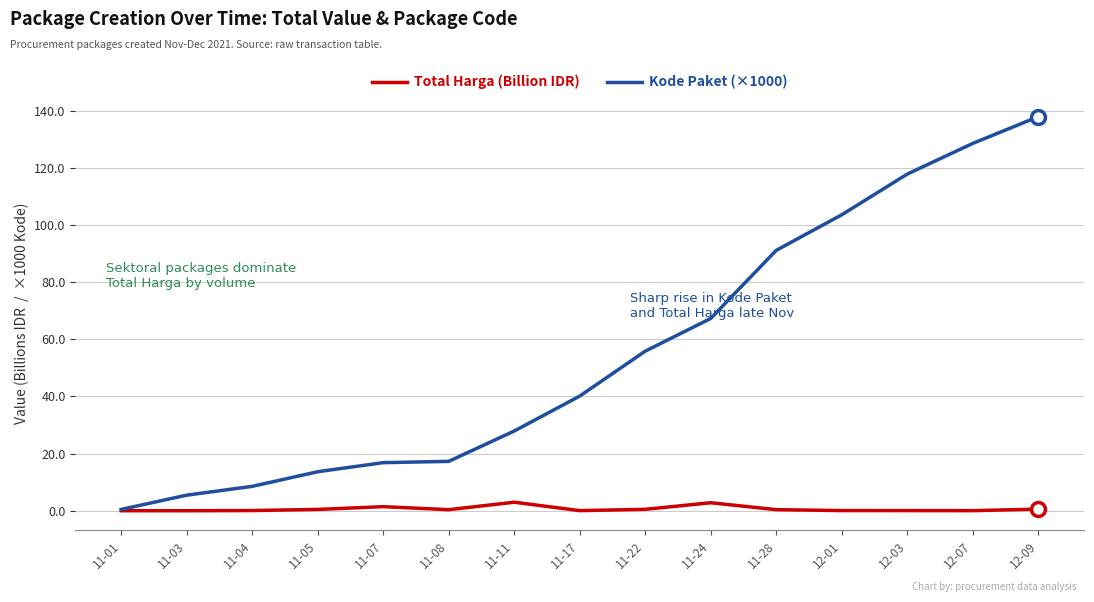

What is the maximum value shown in the chart?

137.9